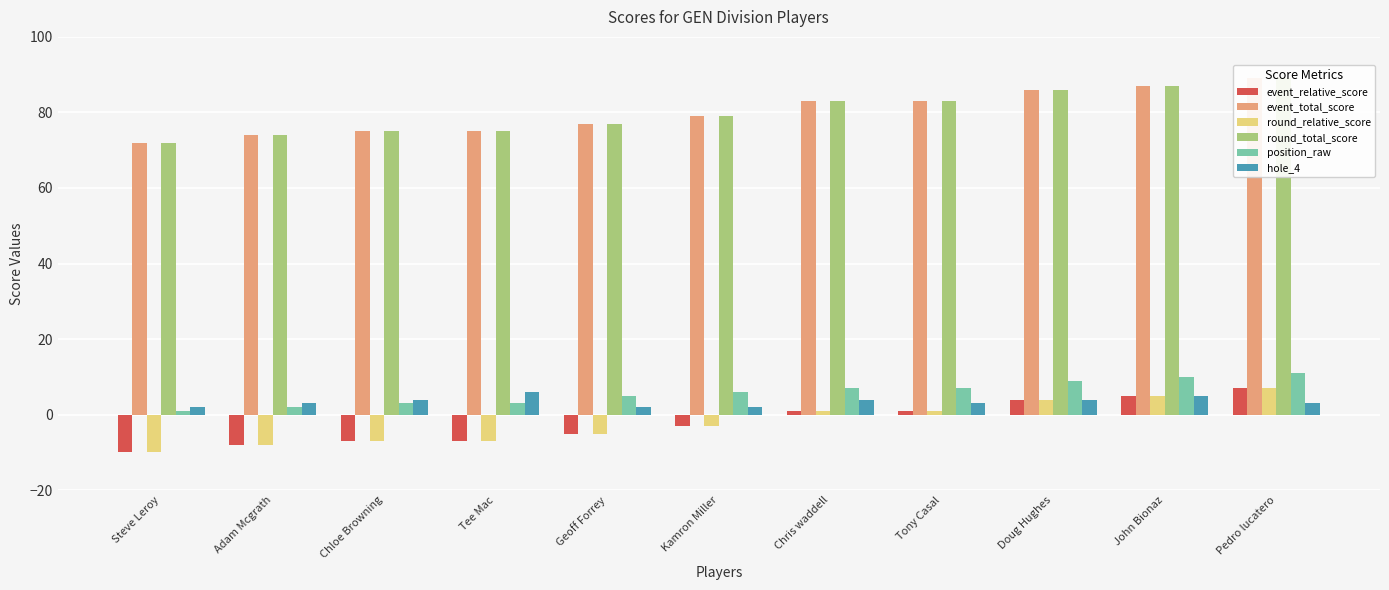

Rank the series by their maximum value, from highest to lowest.

event_total_score, round_total_score, position_raw, event_relative_score, round_relative_score, hole_4